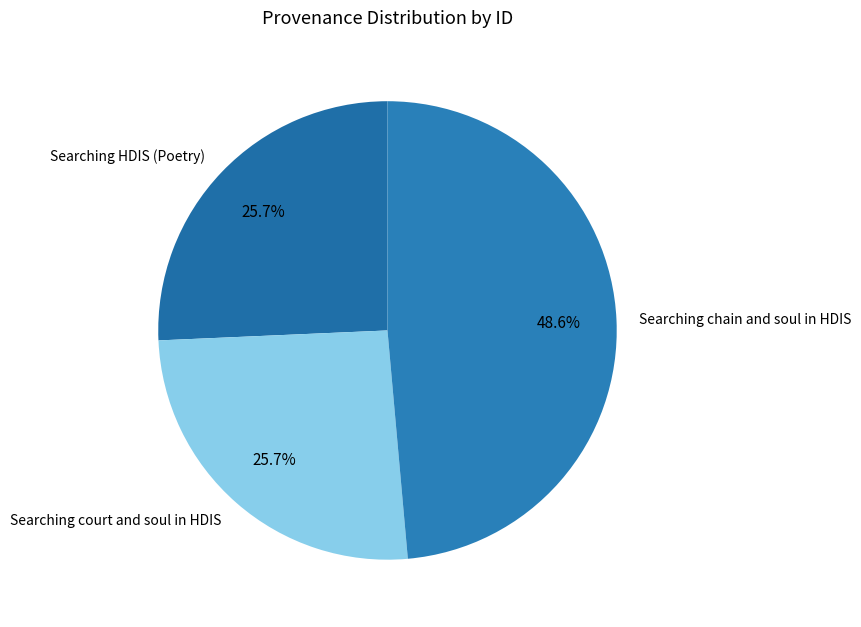

How many slices are in this pie chart?

3